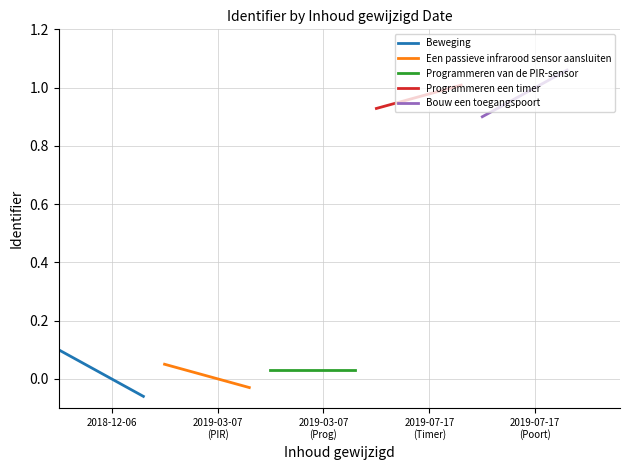

List the series in order of their peak value, highest first.

Bouw een toegangspoort, Programmeren een timer, Beweging, Een passieve infrarood sensor aansluiten, Programmeren van de PIR-sensor